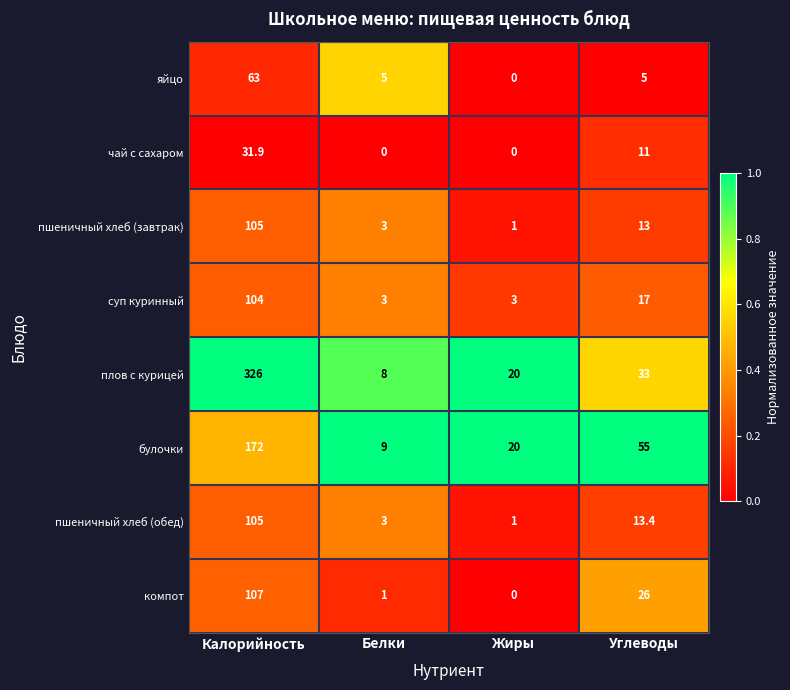

At which label does яйцо first exceed 5?

Калорийность